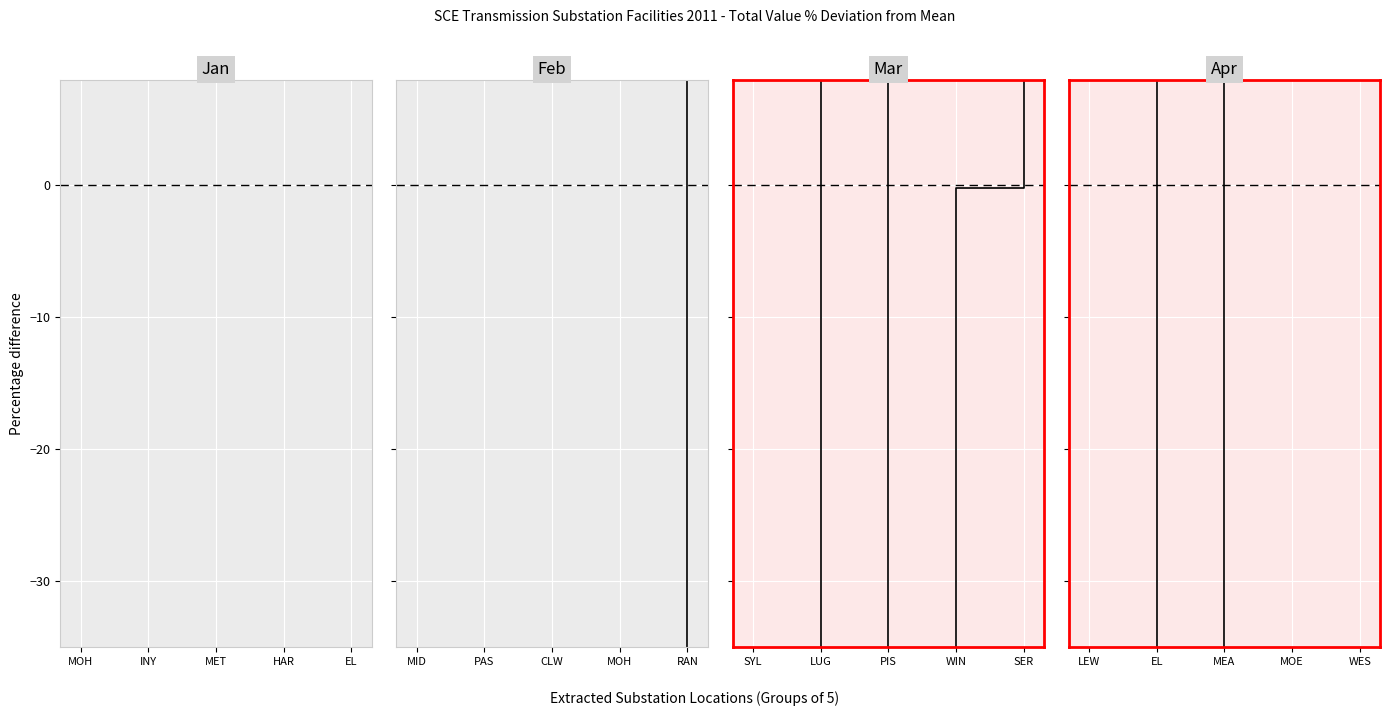

How many data points does each series have?

5